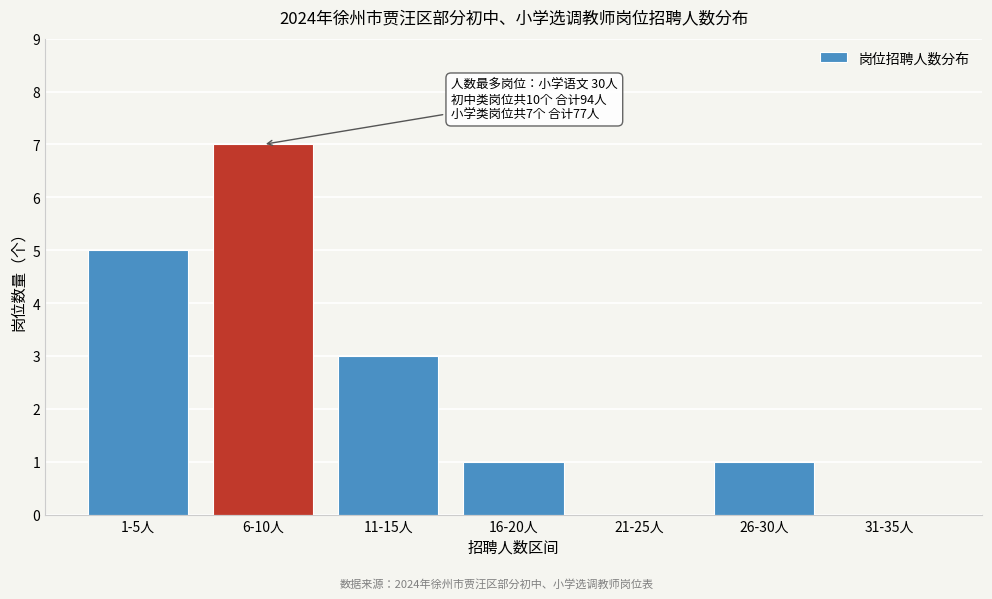

Reading left to right, extract all data points from this chart.

1-5人=5	6-10人=7	11-15人=3	16-20人=1	21-25人=0	26-30人=1	31-35人=0